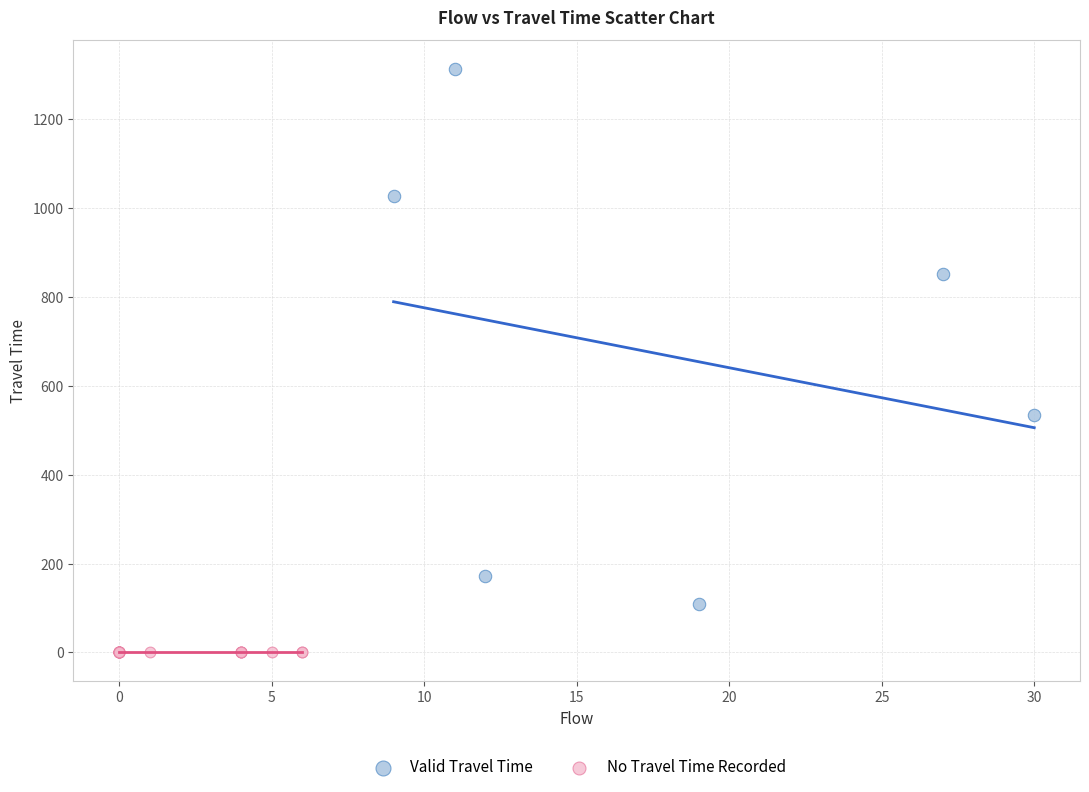

Which series reaches the maximum Y coordinate?

Valid Travel Time